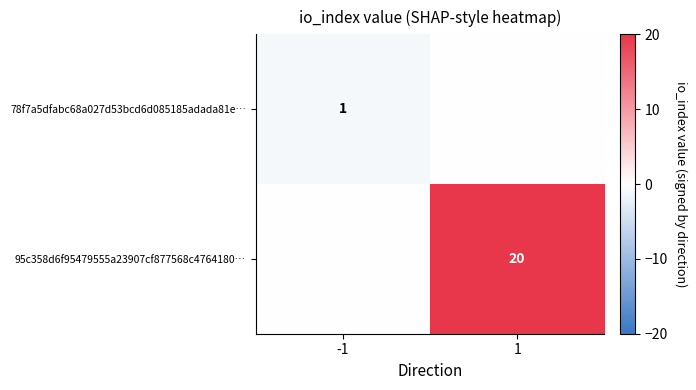

What is the spread (max minus min) of values at -1?

1